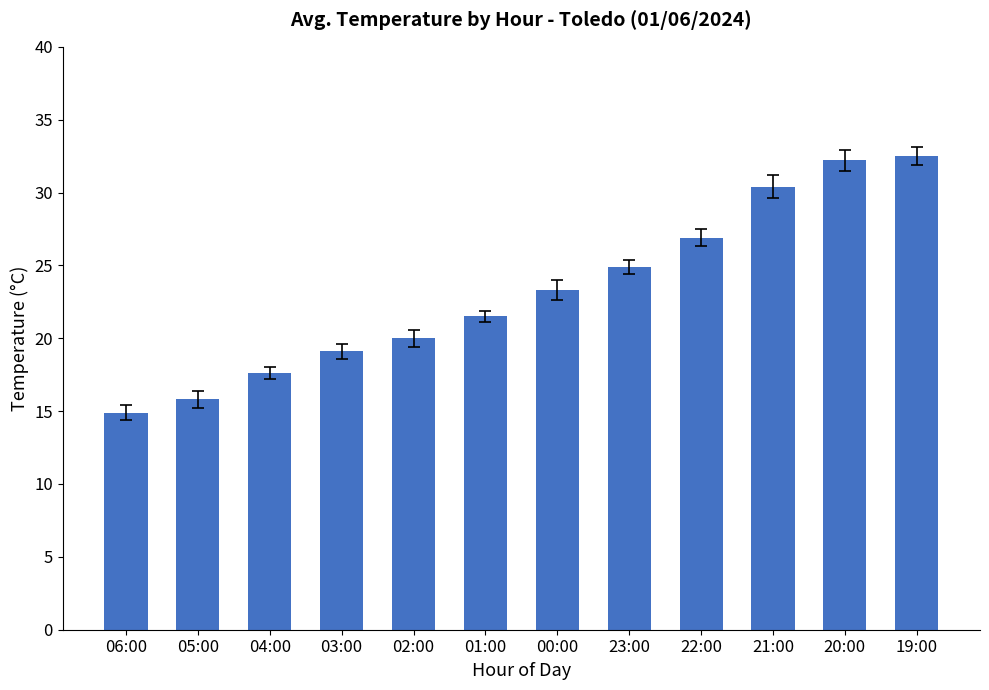

What is the value of the 1st bar from the left?

14.9